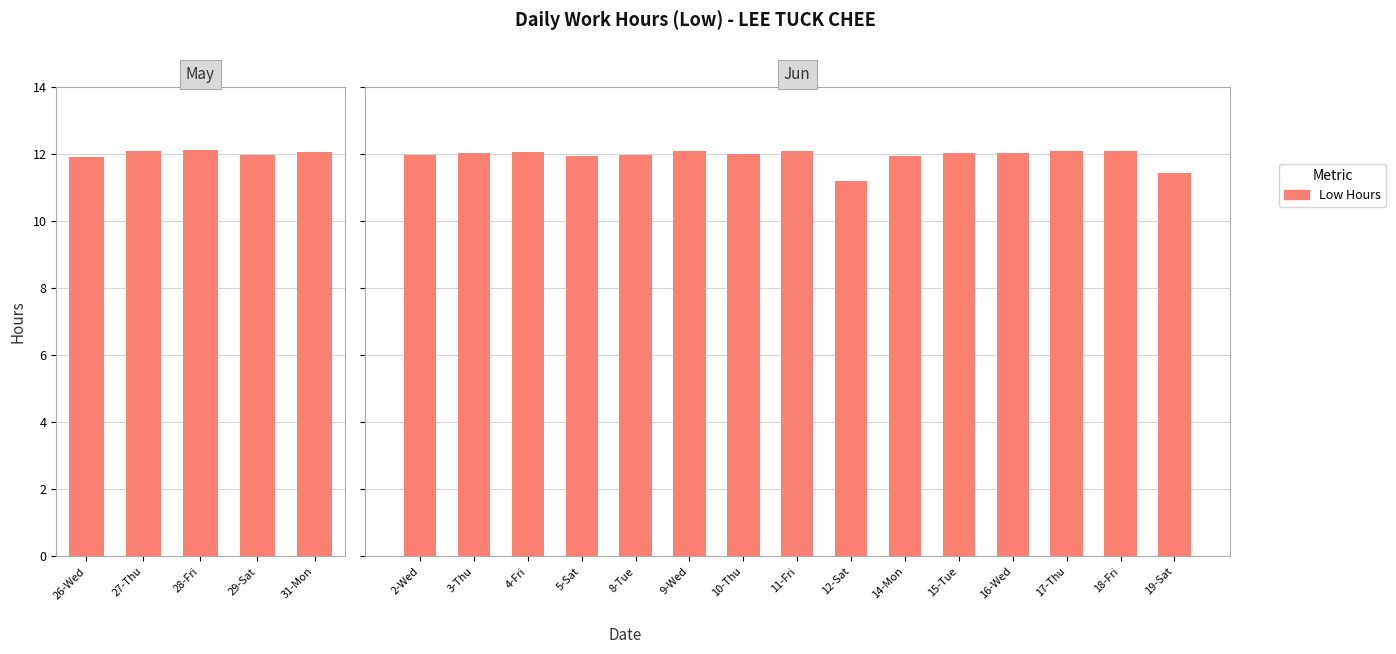

Where does the data first go above 12?

27-Thu